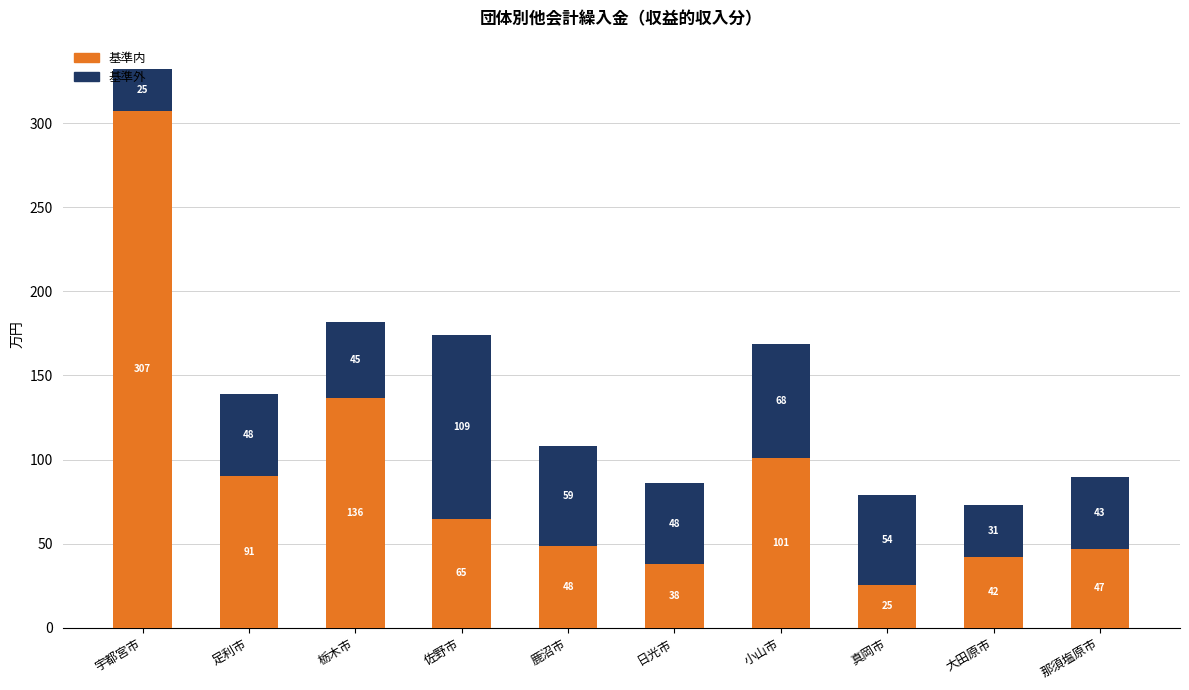

Which category has the highest value in the 基準内 series?

宇都宮市